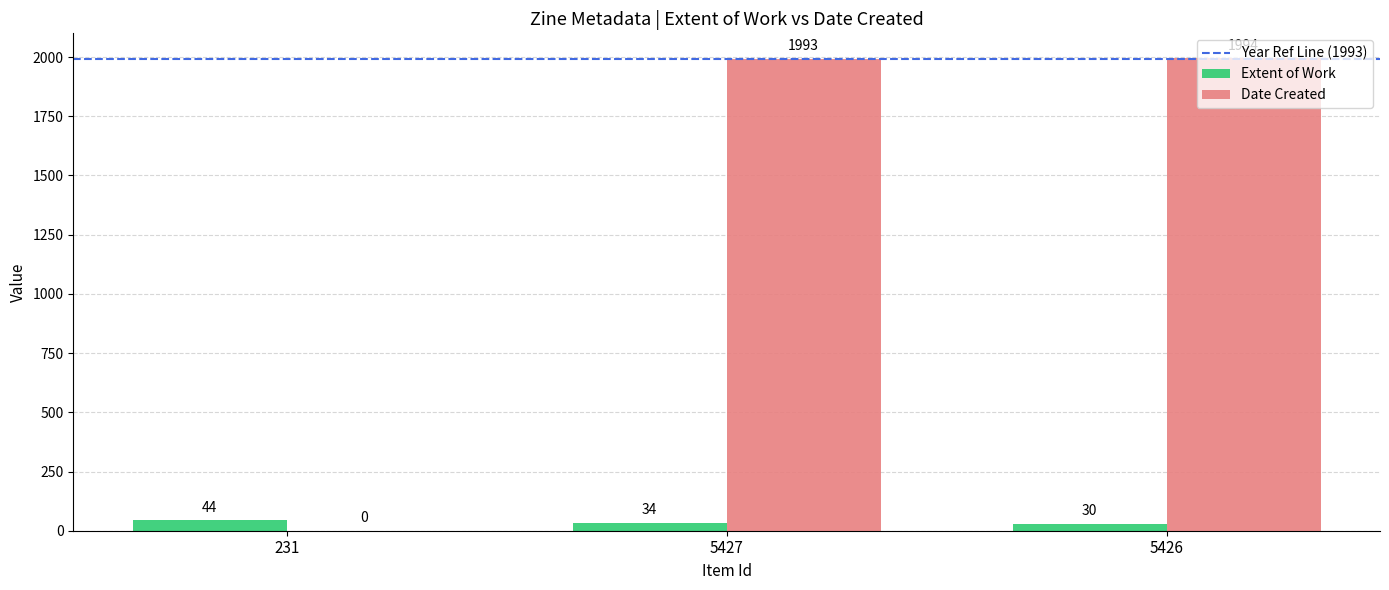

Is the value of Date Created at 5427 greater than the value of Extent of Work at 5426?

Yes